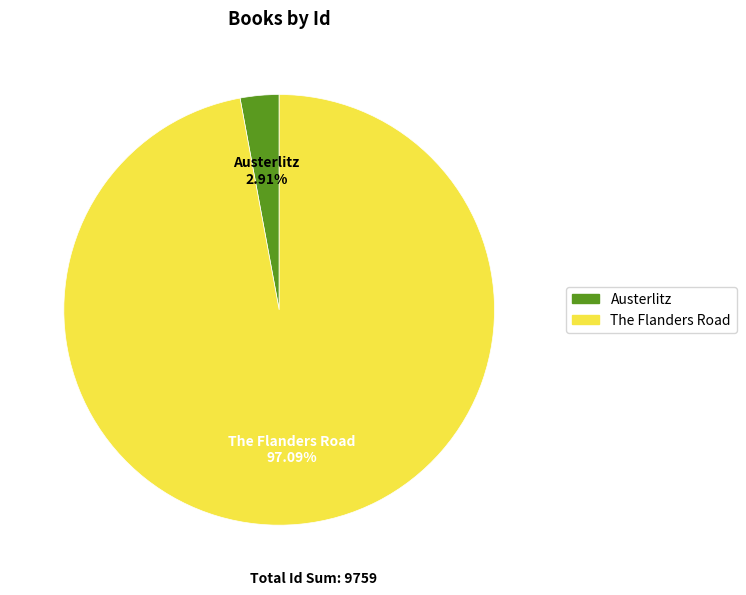

How many segments does this pie chart have?

2